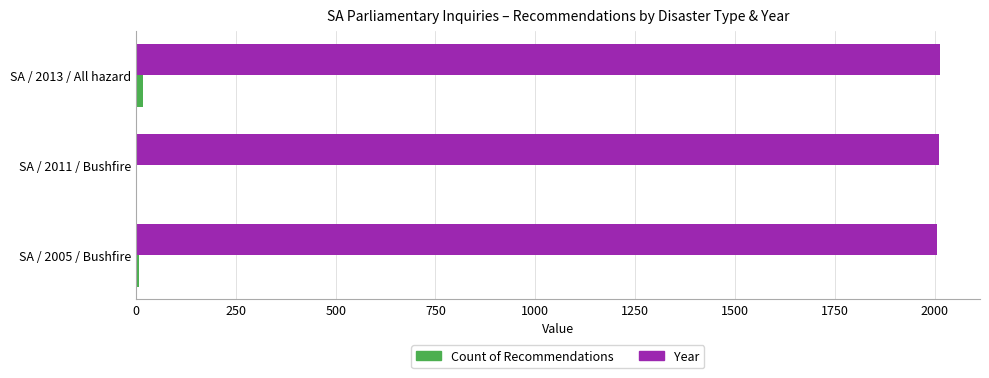

Where is Year nearest to the value 2009?

SA / 2011 / Bushfire